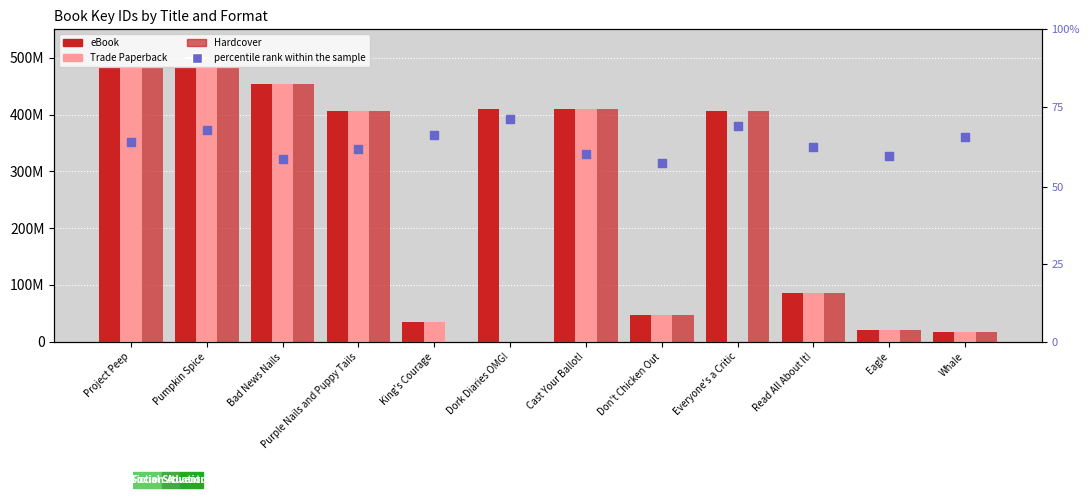

What are all the series names shown in the legend?

eBook, Trade Paperback, Hardcover, percentile rank within the sample